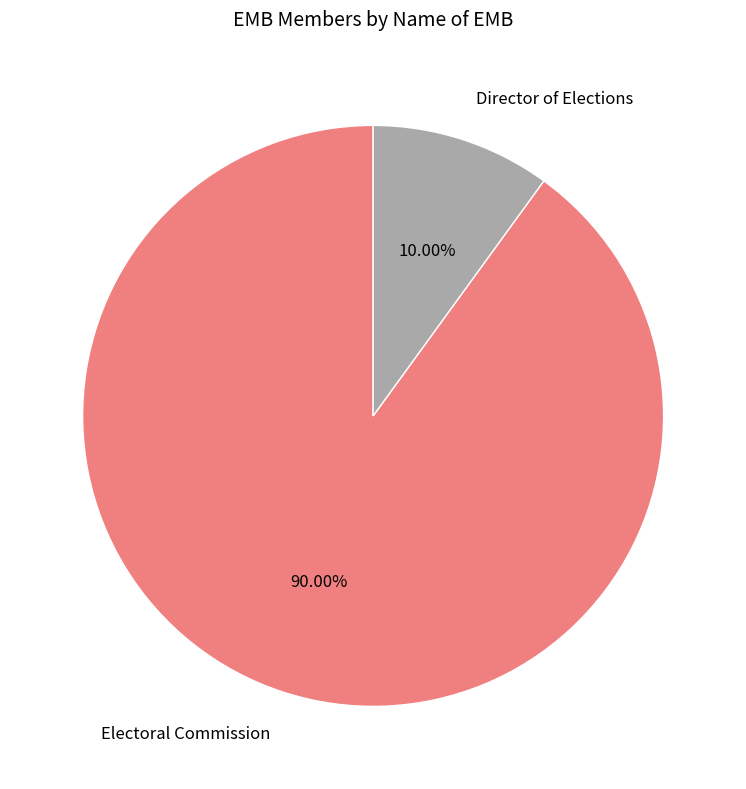

The Electoral Commission slice represents 90% of the pie. True or false?

True